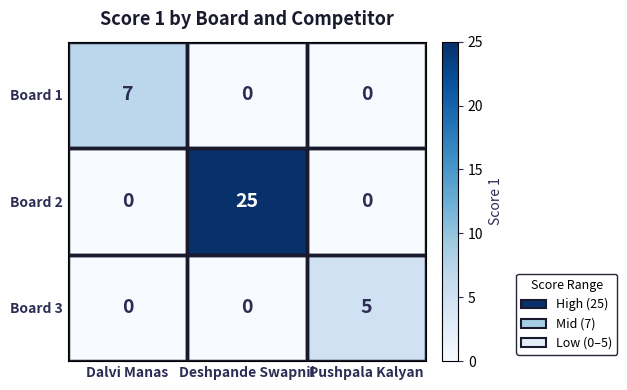

List the series in order of their peak value, lowest first.

Board 3, Board 1, Board 2